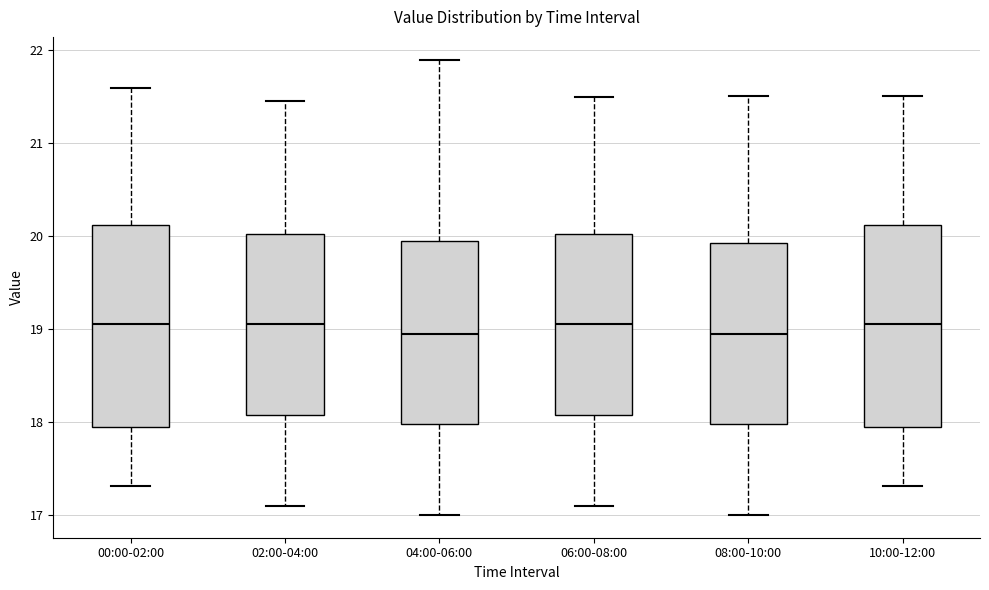

Reading left to right, read every box against the y-axis: the position of its median line, the range the box covers, and the ends of its whiskers. The values are not printed on the chart, so give them approximately, as read against the axis.

00:00-02:00: median 19.1, box 18.0 to 20.1, whiskers 17.3 to 21.6
02:00-04:00: median 19.1, box 18.1 to 20.0, whiskers 17.1 to 21.5
04:00-06:00: median 19.0, box 18.0 to 20.0, whiskers 17.0 to 21.9
06:00-08:00: median 19.1, box 18.1 to 20.0, whiskers 17.1 to 21.5
08:00-10:00: median 19.0, box 18.0 to 19.9, whiskers 17.0 to 21.5
10:00-12:00: median 19.1, box 18.0 to 20.1, whiskers 17.3 to 21.5